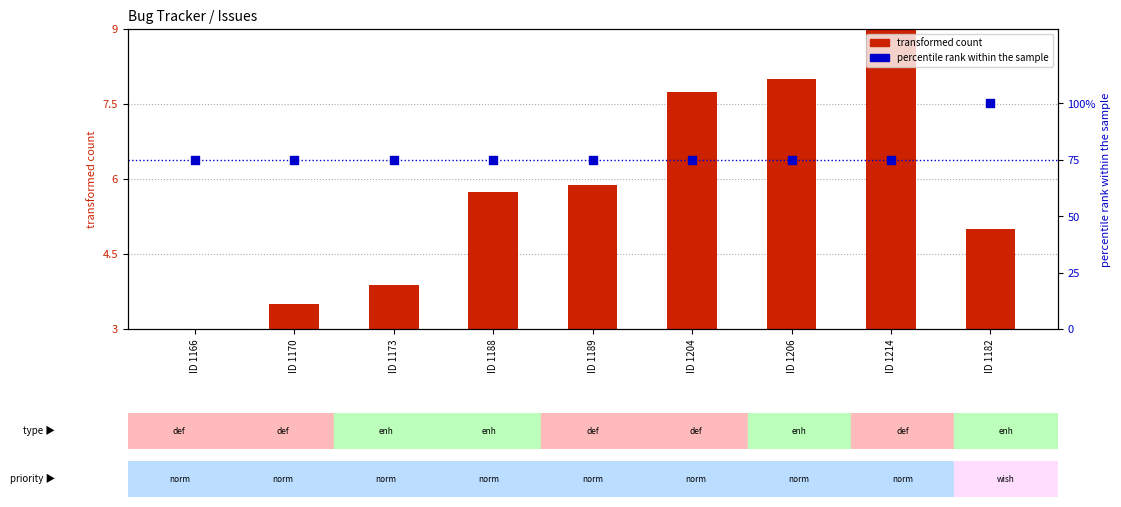

Which series has the largest total across all categories?

percentile rank within the sample